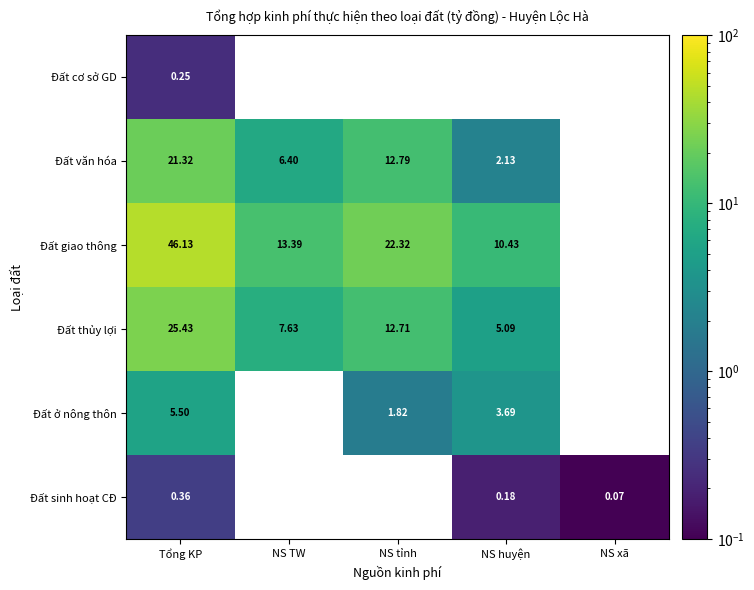

Which has a higher value, NS TW or Tổng KP?

Tổng KP